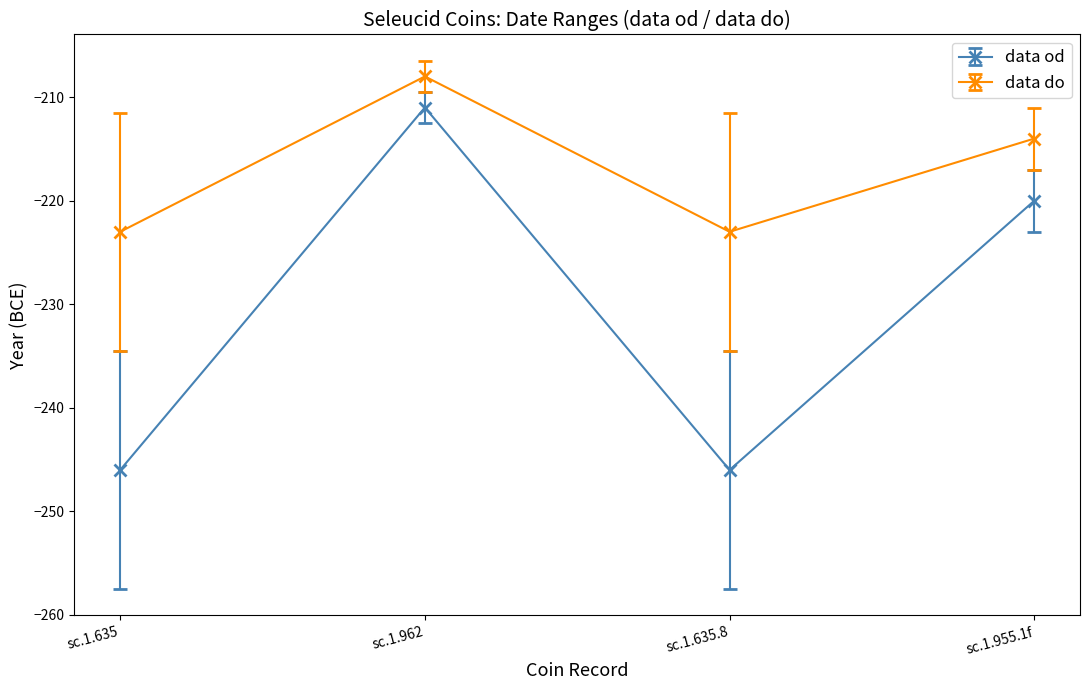

What is the greatest value displayed?

-208